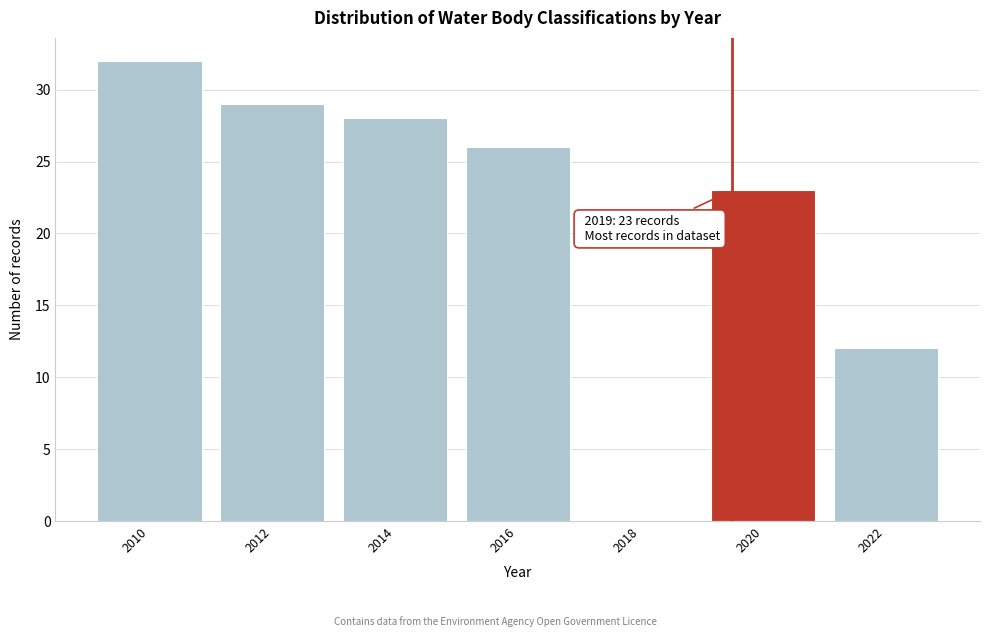

Reading right to left, transcribe all the data shown in this chart.

2022=12	2020=23	2018=0	2016=26	2014=28	2012=29	2010=32